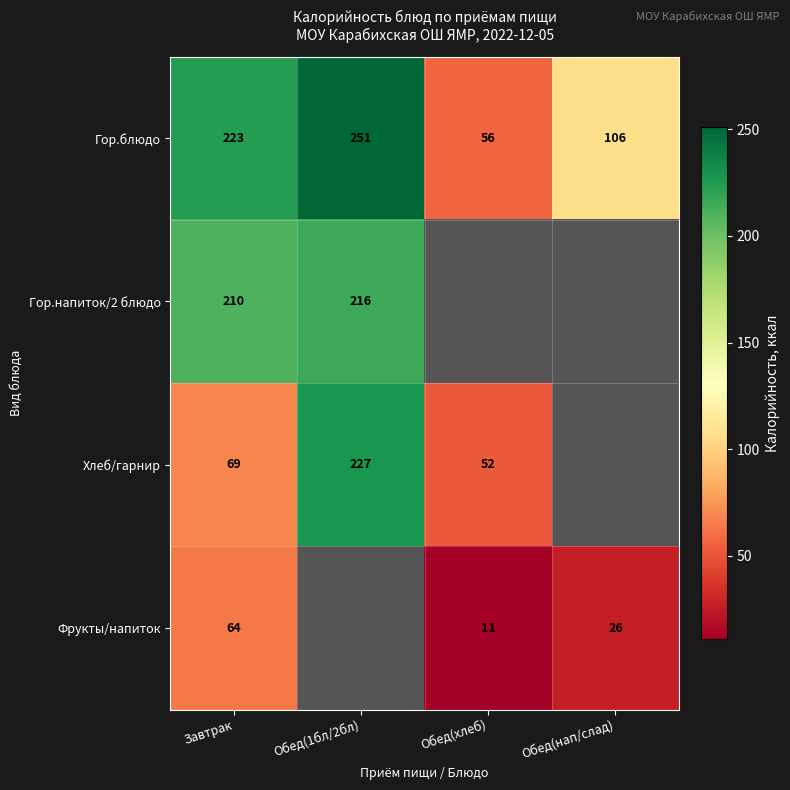

How many Гор.блюдо values are between 106 and 251?

3